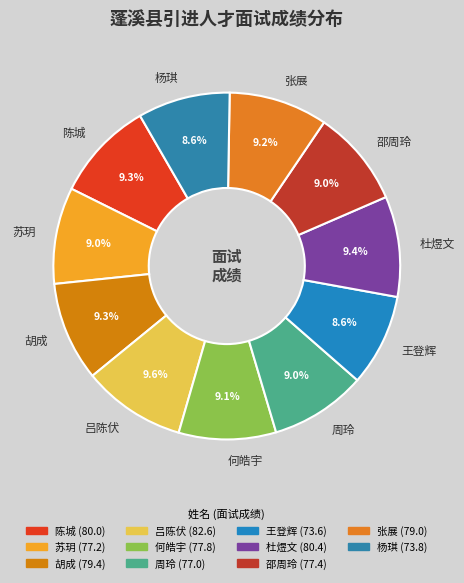

Between 吕陈伏 and 周玲, which is larger?

吕陈伏